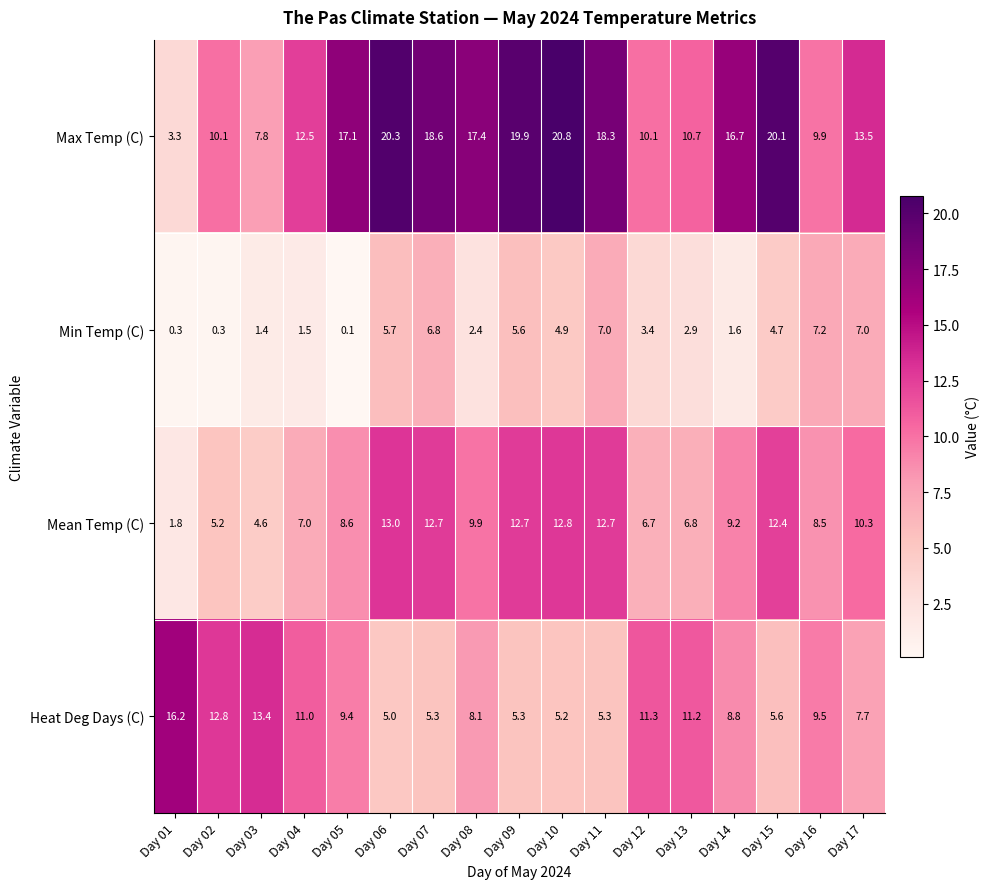

Rank the series at Day 16 from lowest to highest value.

Min Temp (C), Mean Temp (C), Heat Deg Days (C), Max Temp (C)